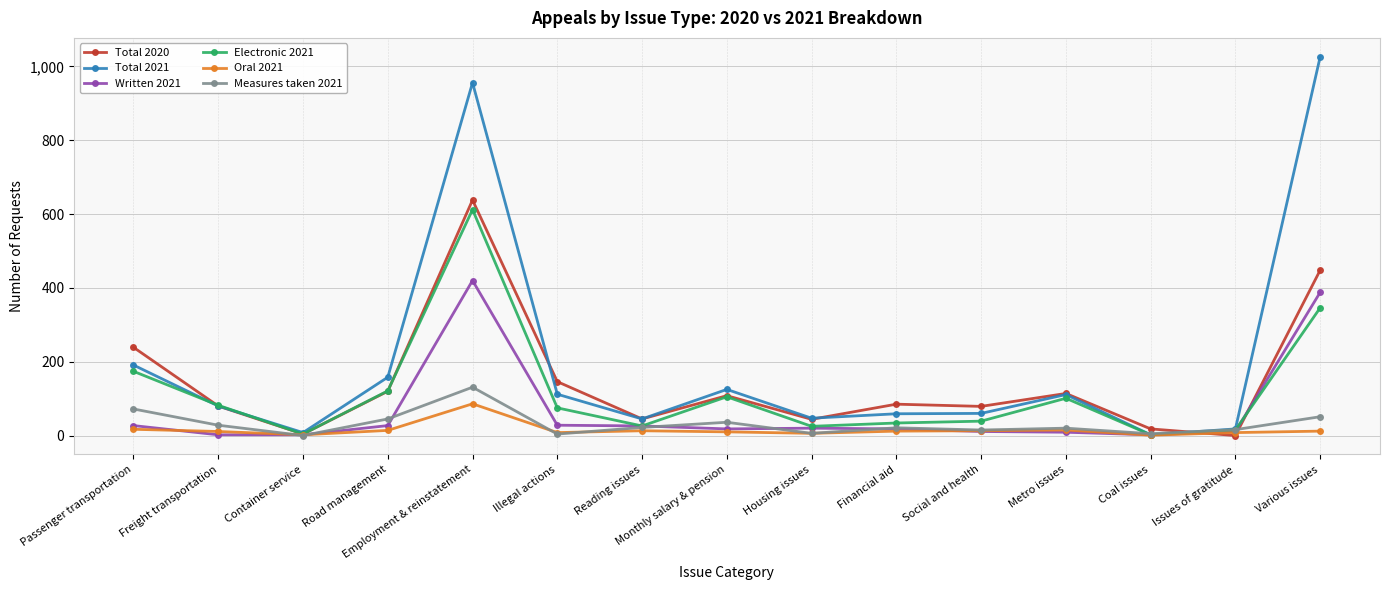

Which series has the widest spread of values?

Total 2021